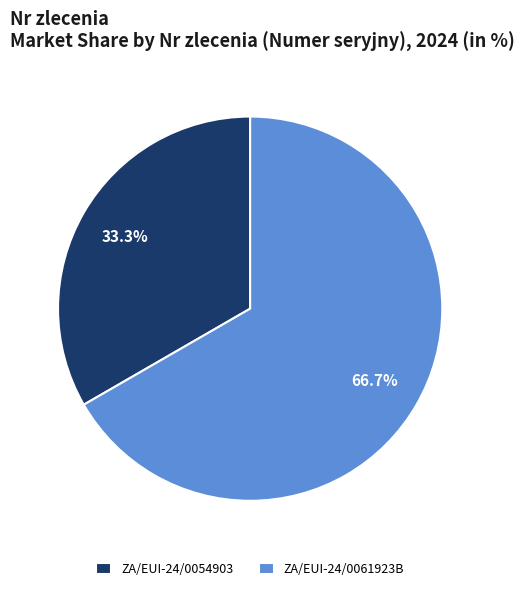

Which slice is the smallest?

ZA/EUI-24/0054903